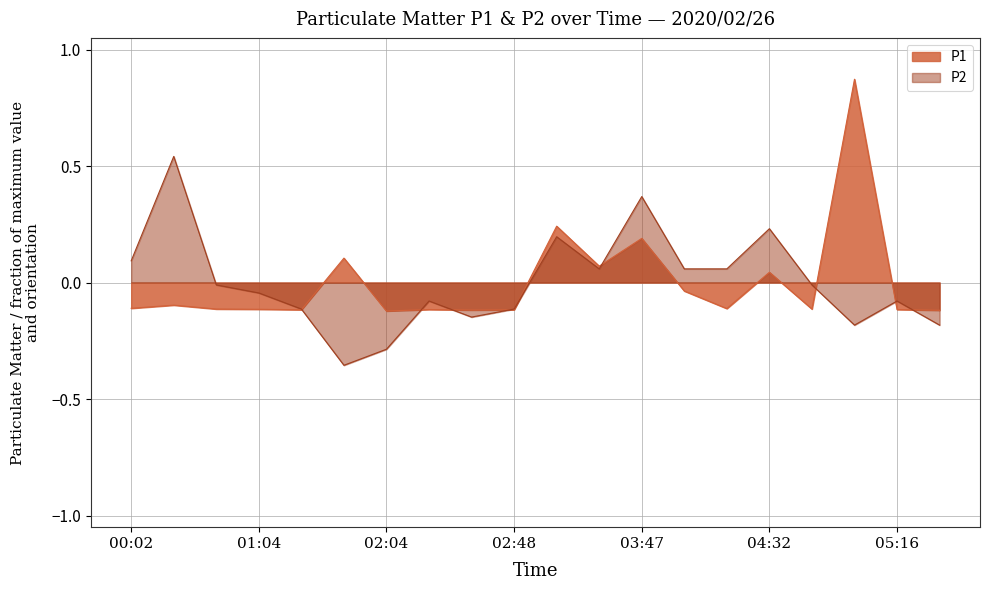

At how many categories does at least one series exceed 0?

10